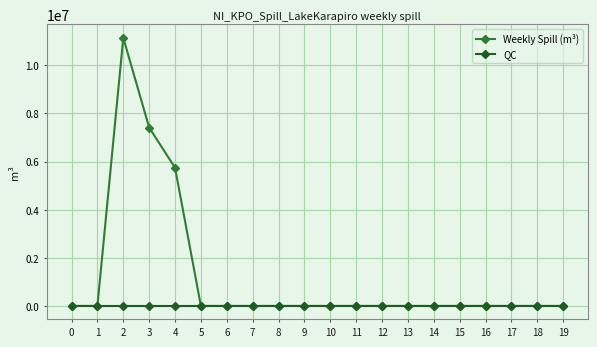

Is it true that Weekly Spill (m³) equals 4293633 at 17?

False